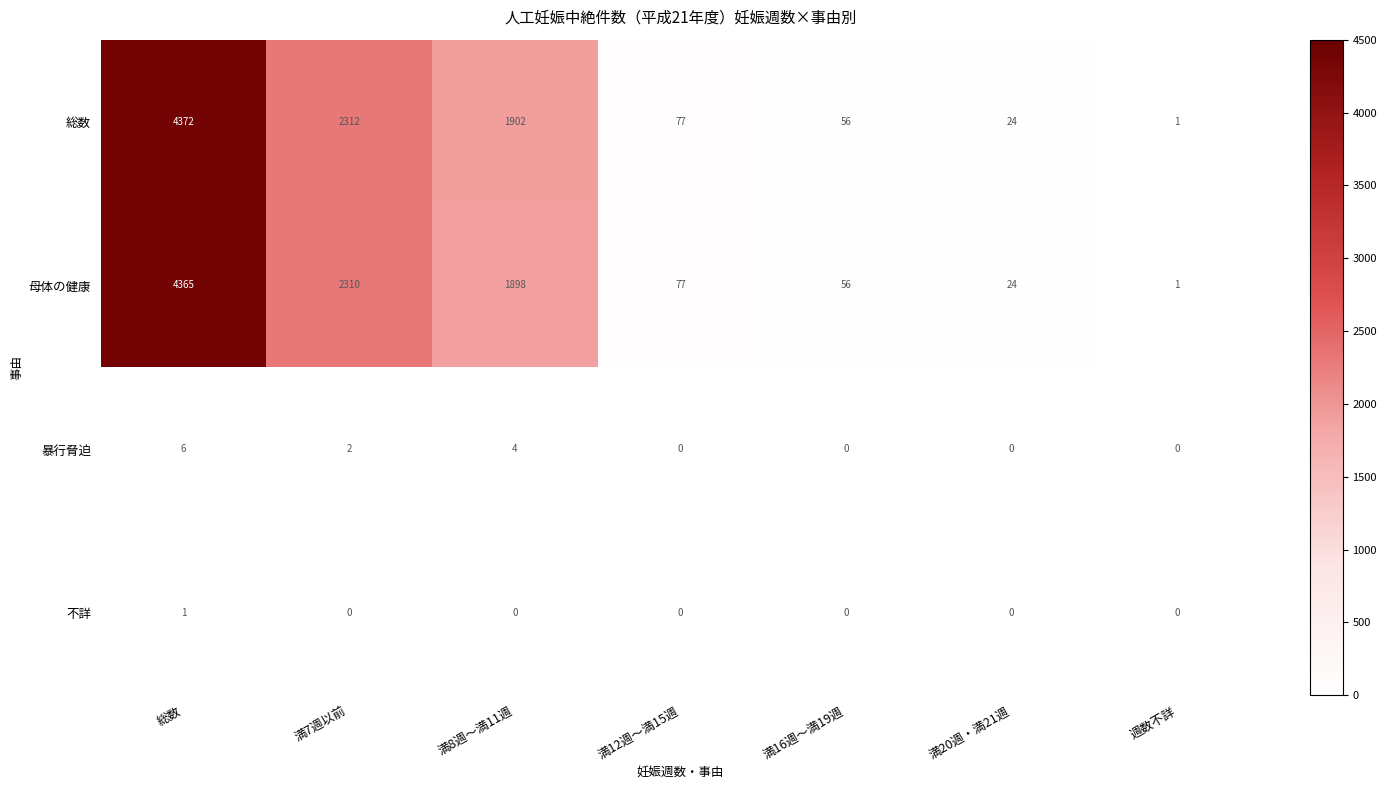

What is the difference between the second highest and minimum values in the 総数 series?

2311